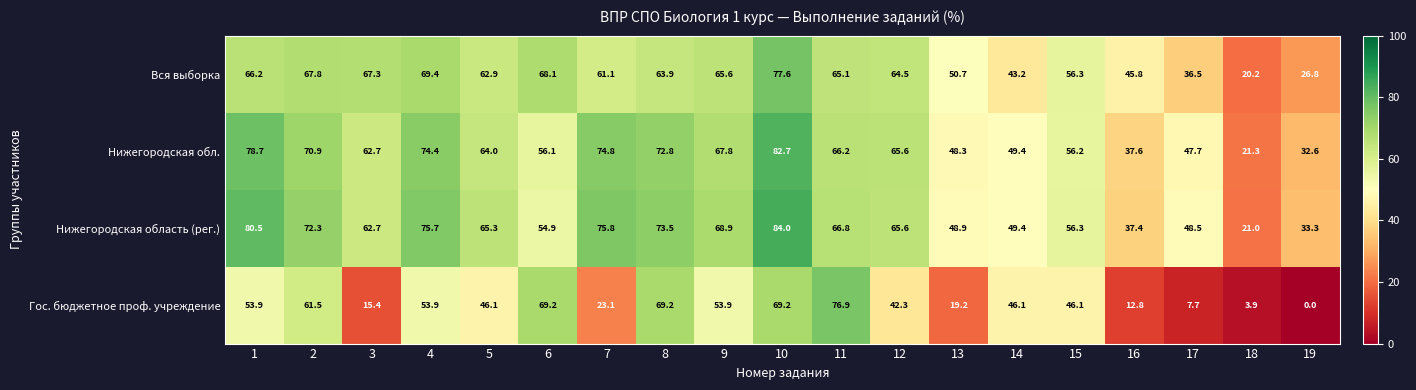

List the labels in order of Нижегородская обл. value, largest first.

10, 1, 7, 4, 8, 2, 9, 11, 12, 5, 3, 15, 6, 14, 13, 17, 16, 19, 18